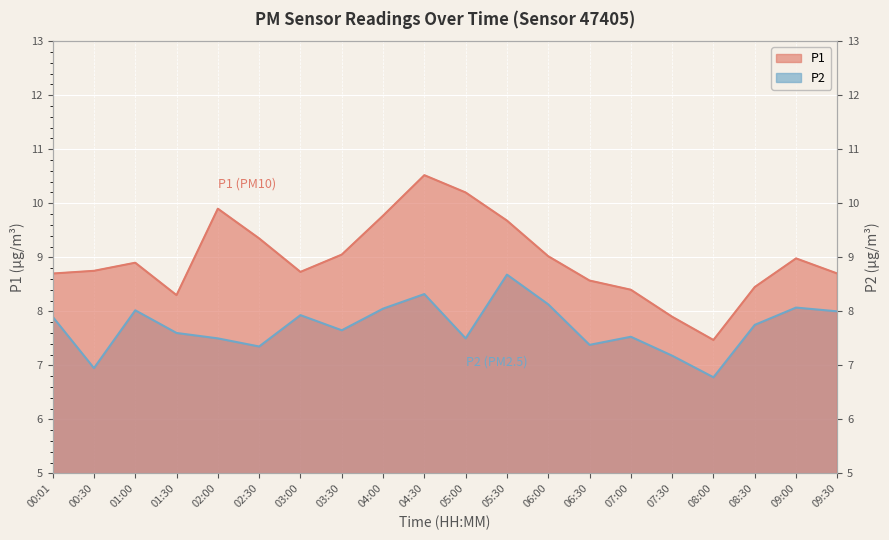

True or false: P2 and P1 intersect in this chart.

False